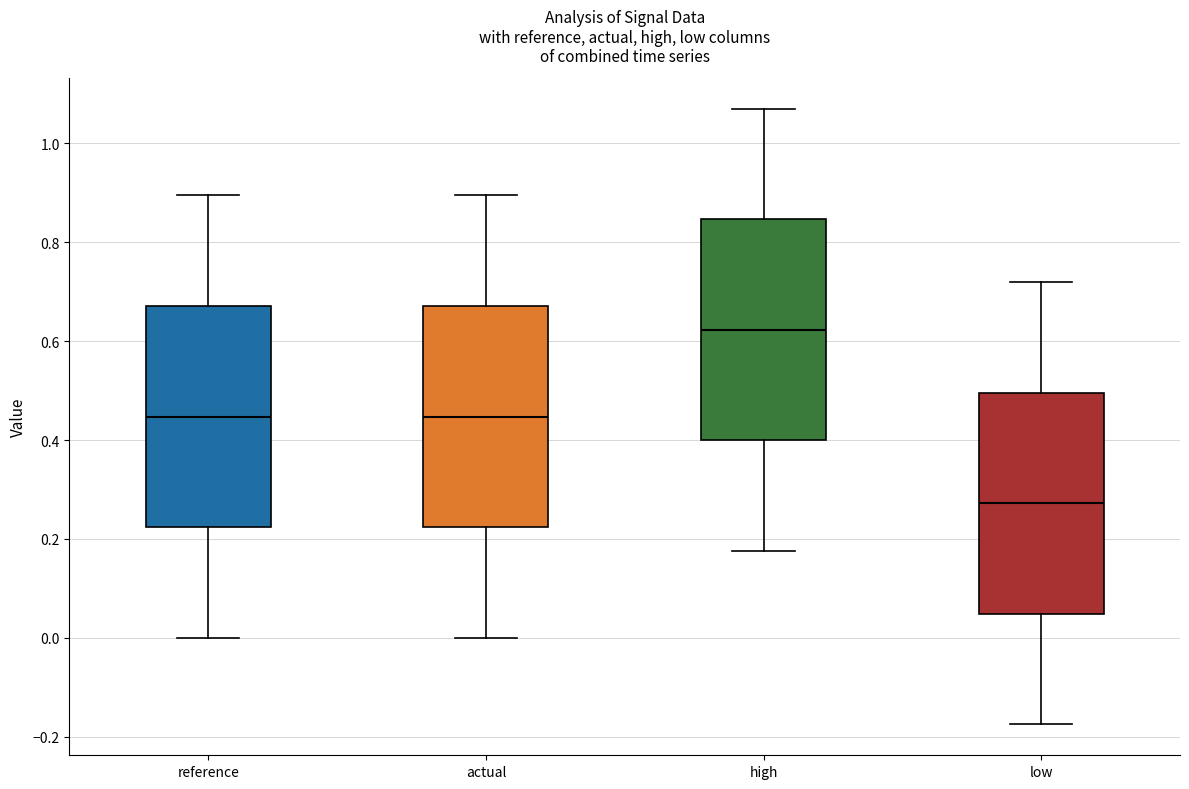

Reading left to right, read every box against the y-axis: the position of its median line, the range the box covers, and the ends of its whiskers. The values are not printed on the chart, so give them approximately, as read against the axis.

reference: median 0.44, box 0.22 to 0.68, whiskers 0.00 to 0.90
actual: median 0.44, box 0.22 to 0.68, whiskers 0.00 to 0.90
high: median 0.62, box 0.40 to 0.84, whiskers 0.18 to 1.08
low: median 0.28, box 0.04 to 0.50, whiskers -0.18 to 0.72